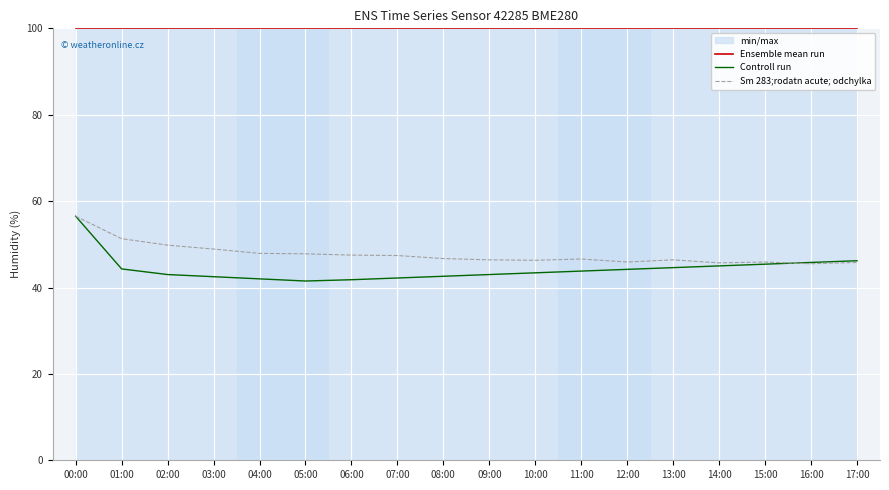

Which label corresponds to the smallest value in the chart?

05:00